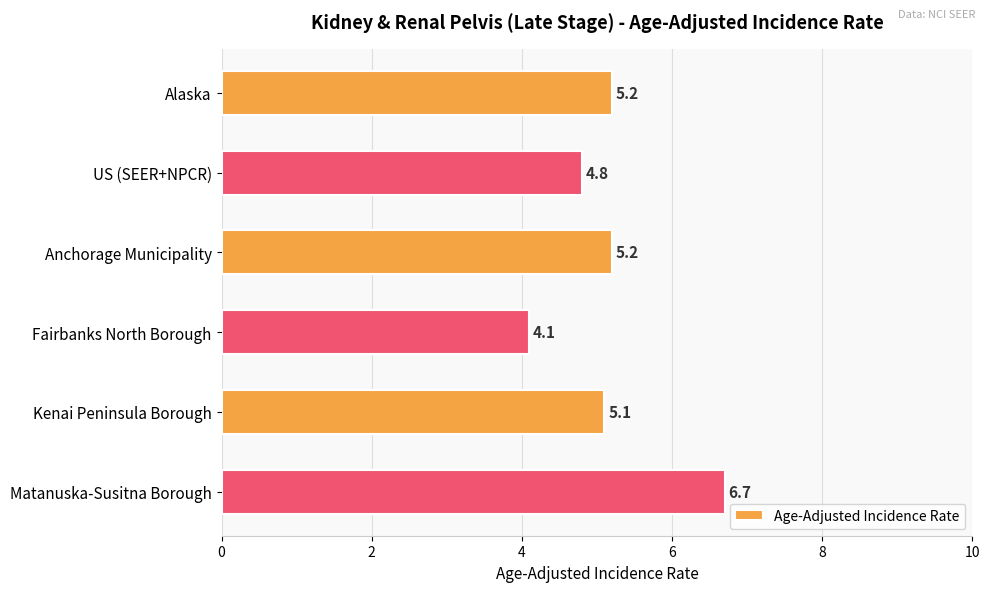

Reading top to bottom, what are all the values shown in this chart?

Alaska=5.2	US (SEER+NPCR)=4.8	Anchorage Municipality=5.2	Fairbanks North Borough=4.1	Kenai Peninsula Borough=5.1	Matanuska-Susitna Borough=6.7